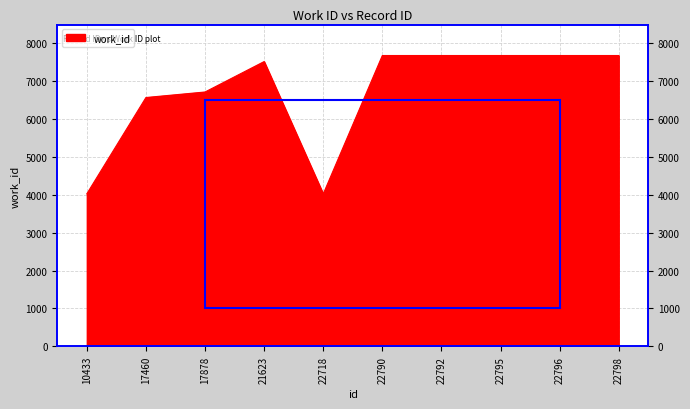

Reading left to right, extract all data points from this chart.

10433=4028	17460=6572	17878=6718	21623=7522	22718=4024	22790=7682	22792=7682	22795=7682	22796=7682	22798=7682